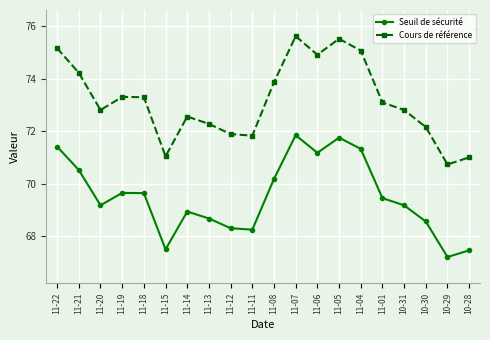

True or false: Cours de référence and Seuil de sécurité intersect in this chart.

False